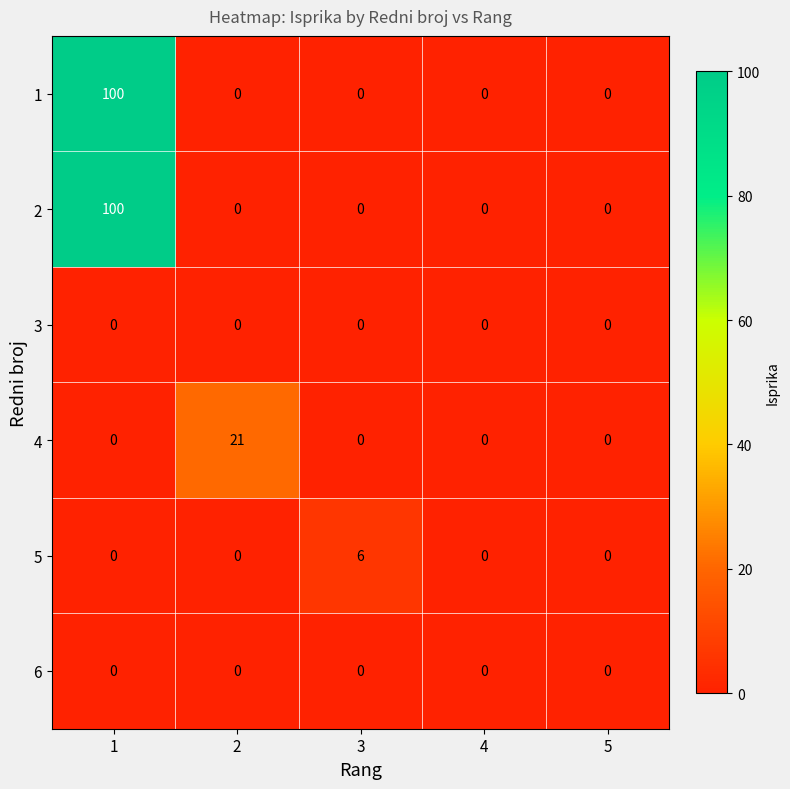

The value of 3 at 4 is 0. True or false?

True